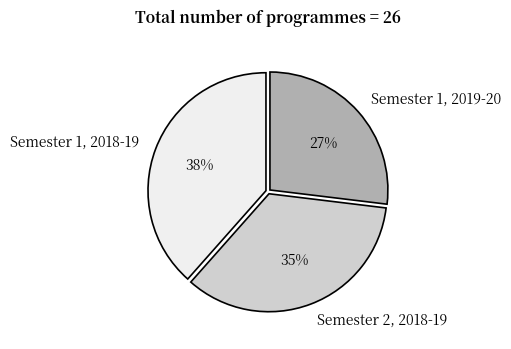

Does any single category account for the majority?

No